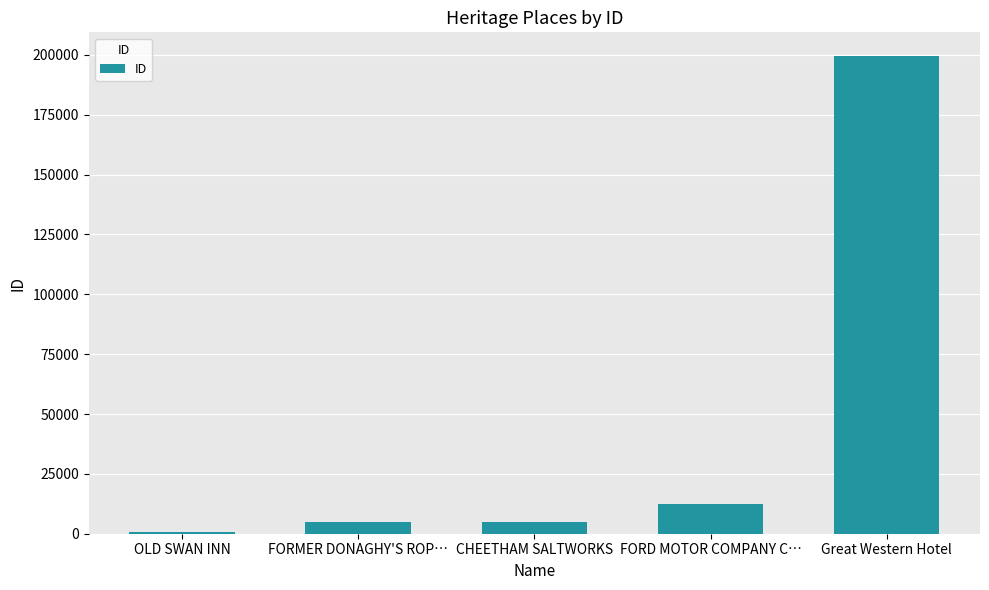

What is the change in value from FORMER DONAGHY'S ROP… to FORD MOTOR COMPANY C…?

+7729